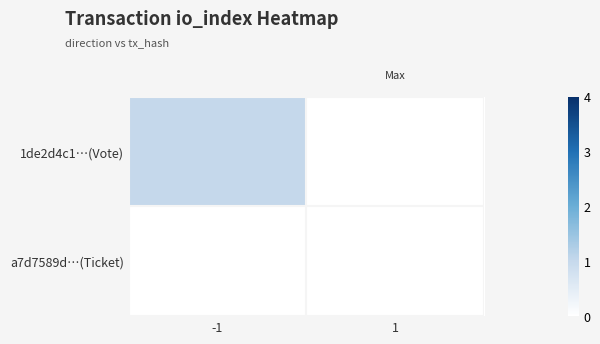

Between -1 and 1, which series saw the biggest shift?

1de2d4c1…(Vote)